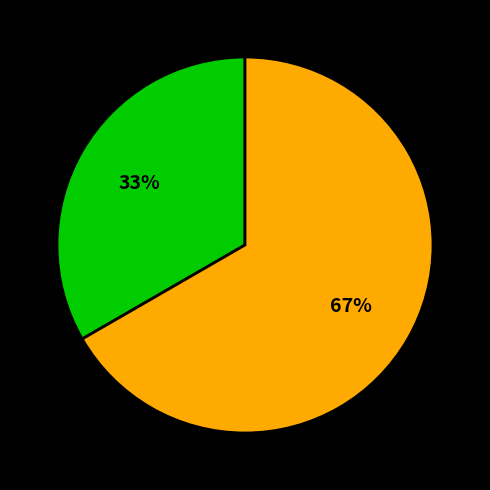

How many segments does this pie chart have?

2